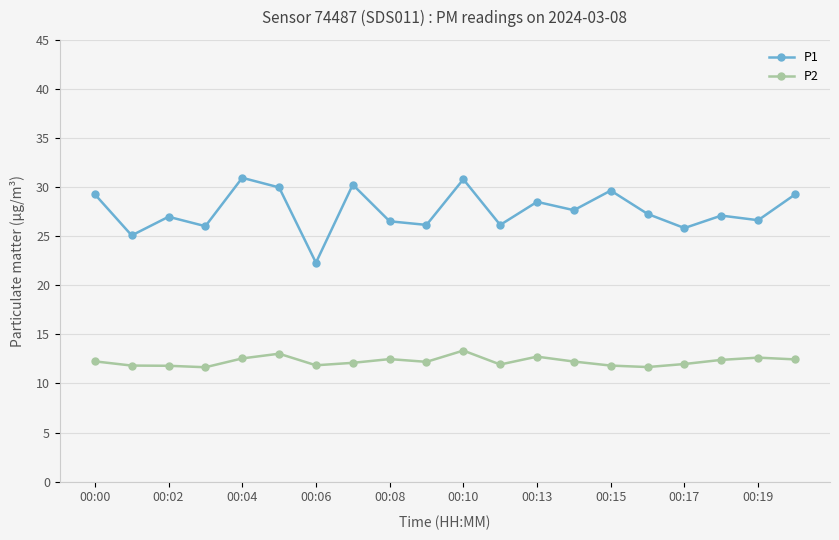

What is the average value of the P1 series?

27.6